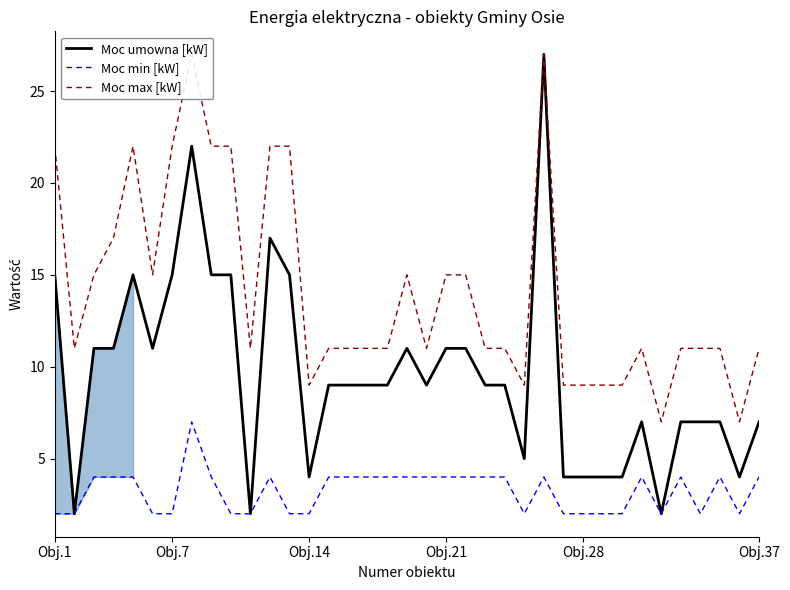

The Moc min [kW] series shows 1 at Obj.14. True or false?

False